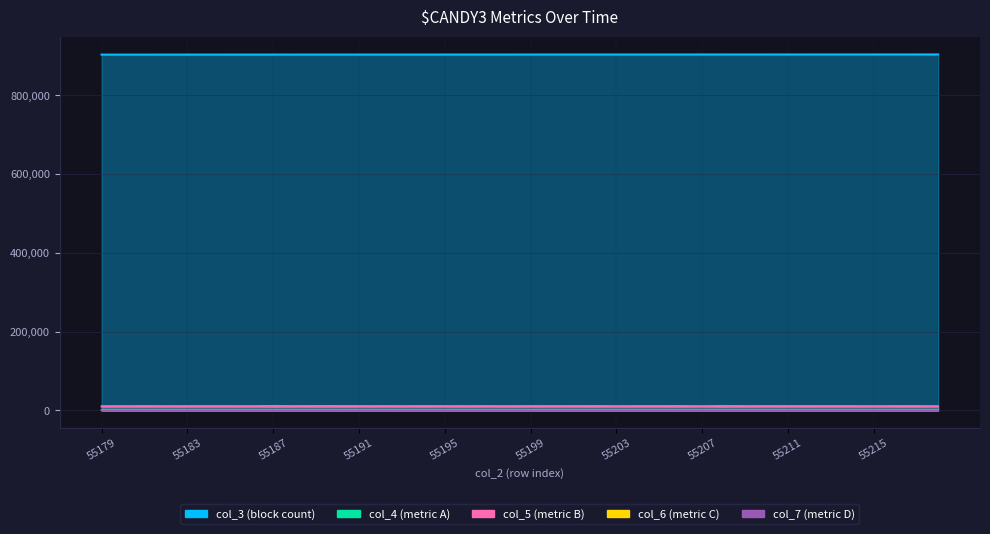

The col_7 series shows 4 at 55204. True or false?

True